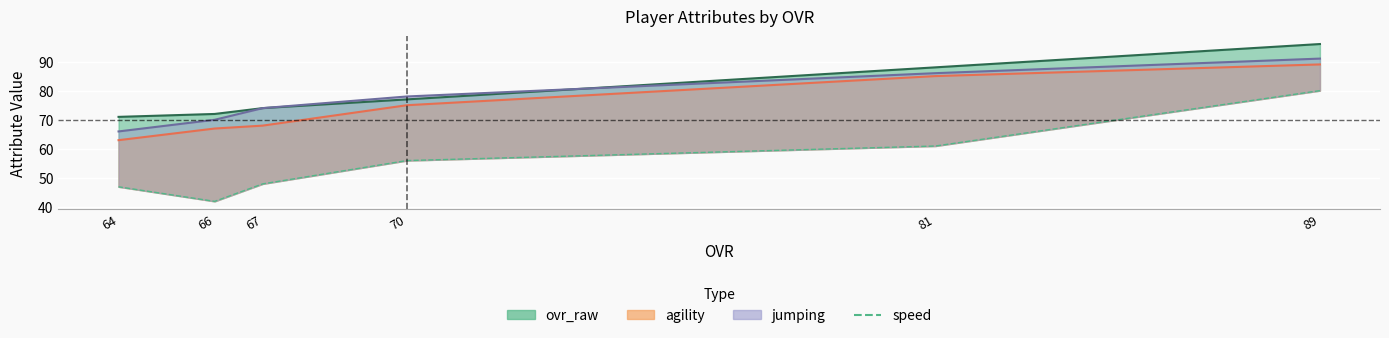

Approximately how many times larger is the value at 89 compared to 64?

1.7